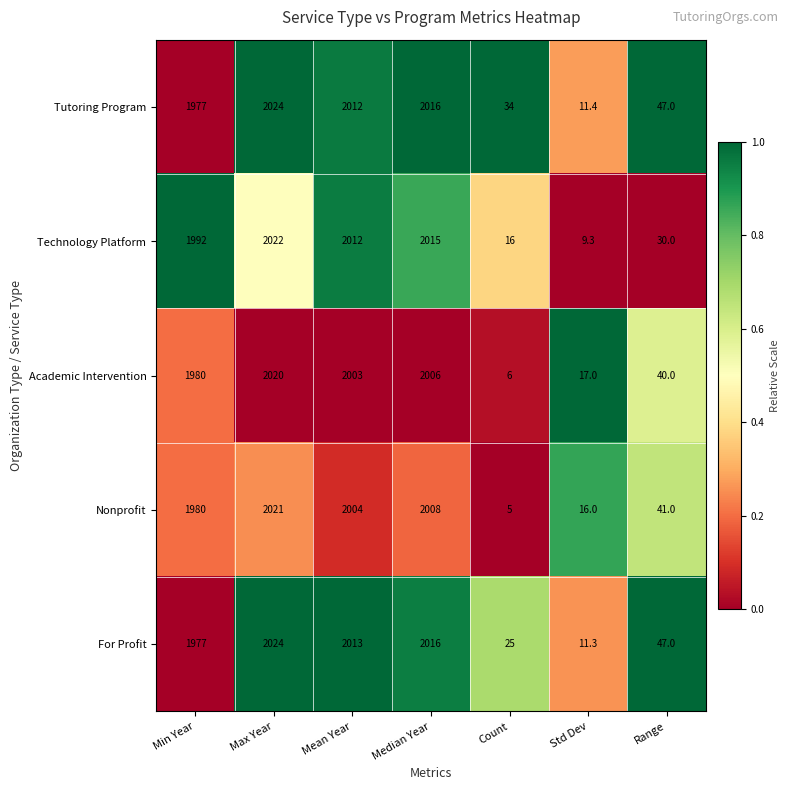

What is the difference between the maximum and minimum values in the For Profit series?

2012.7